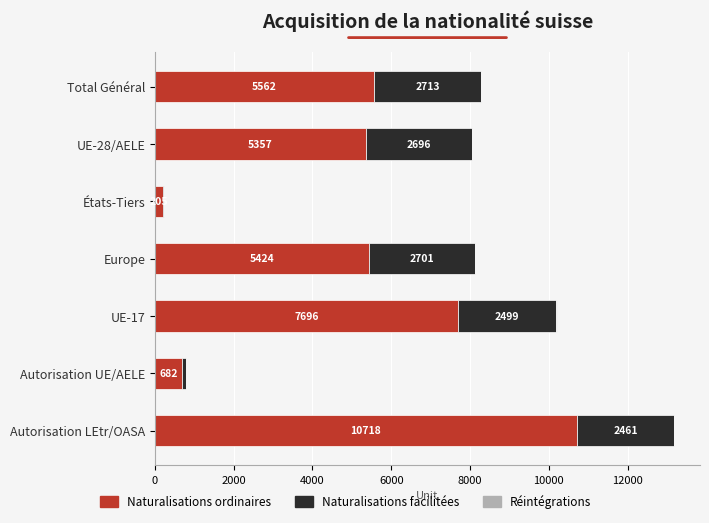

True or false: Naturalisations ordinaires has a value of 5424 at Europe.

True